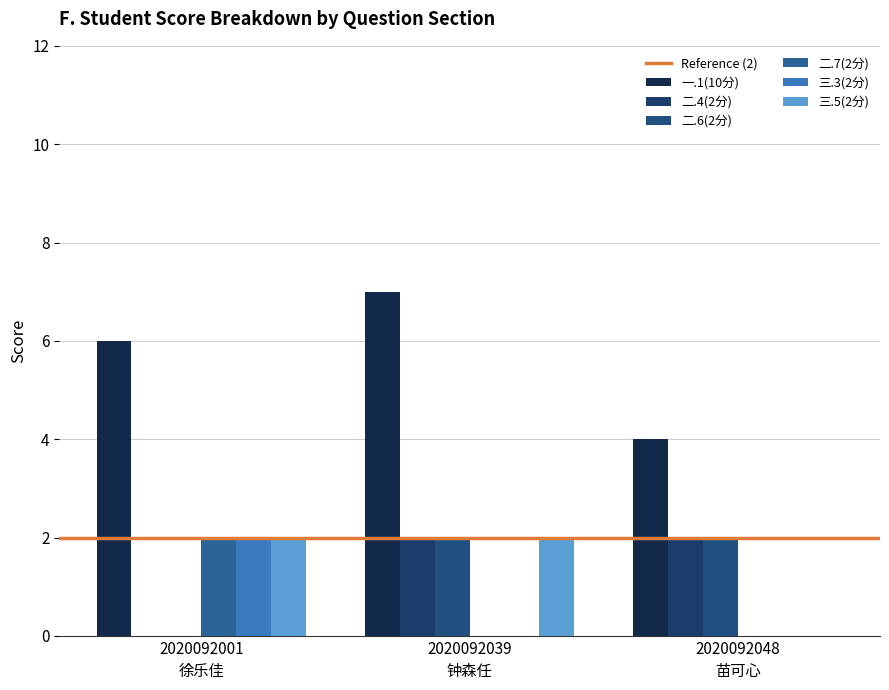

Reading left to right, what are all the values shown in this chart?

一.1(10分): 6	7	4
二.4(2分): 0	2	2
二.6(2分): 0	2	2
二.7(2分): 2	0	0
三.3(2分): 2	0	0
三.5(2分): 2	2	0